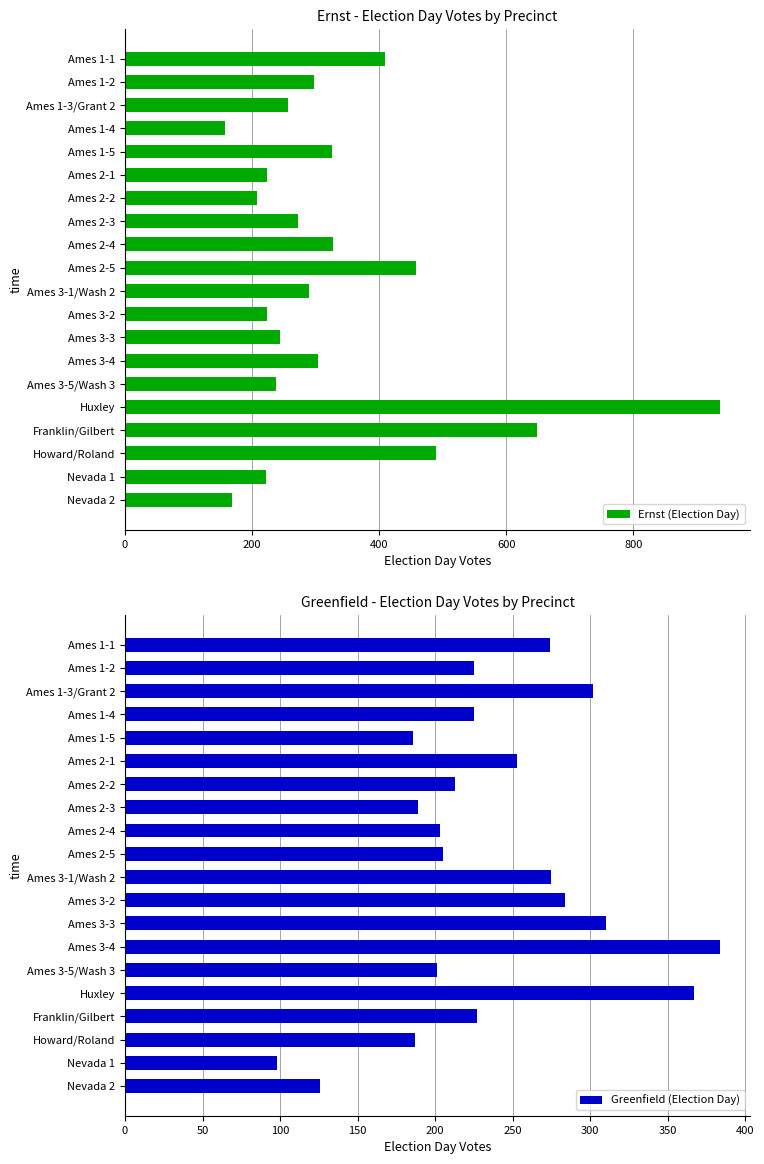

True or false: Greenfield (Election Day) has a value of 201 at Ames 3-5/Wash 3.

True